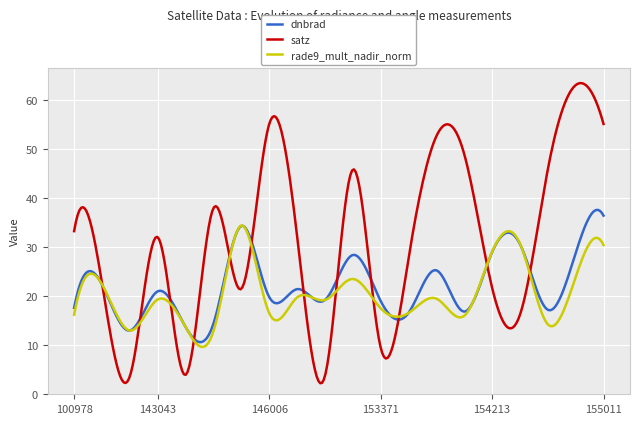

What is the highest value of the satz series?

63.5